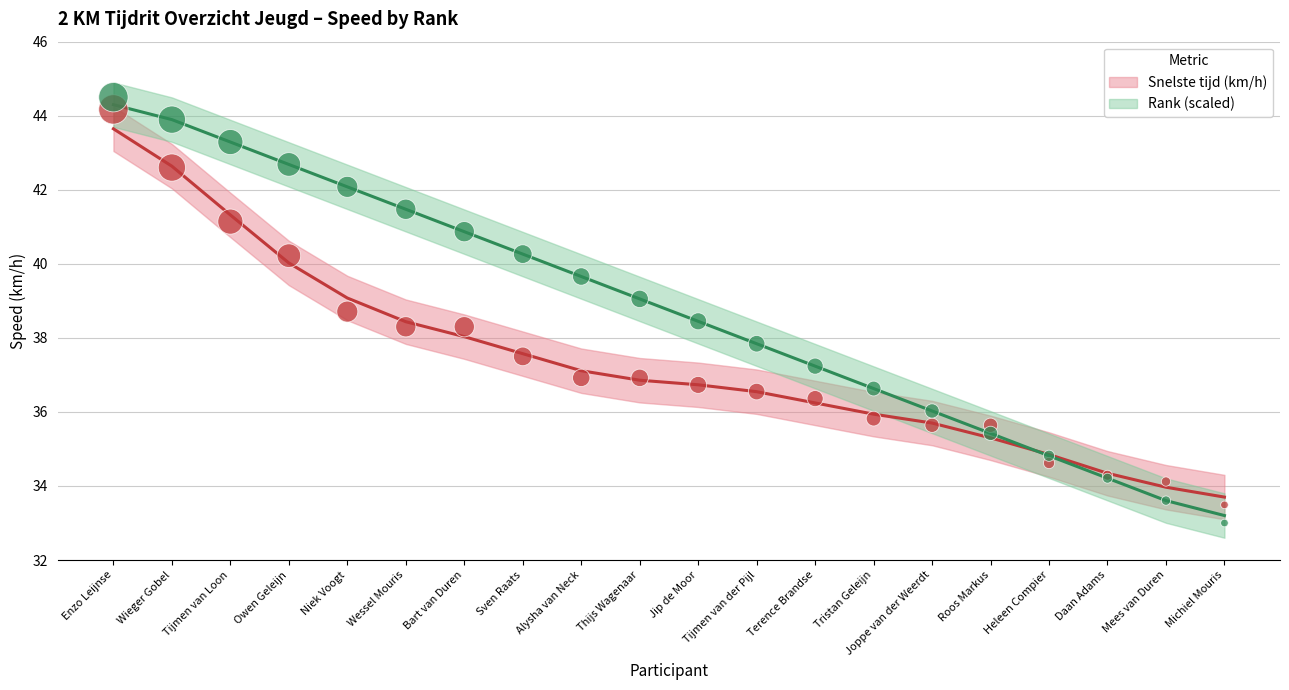

Which series contains the lowest Y value?

Rank